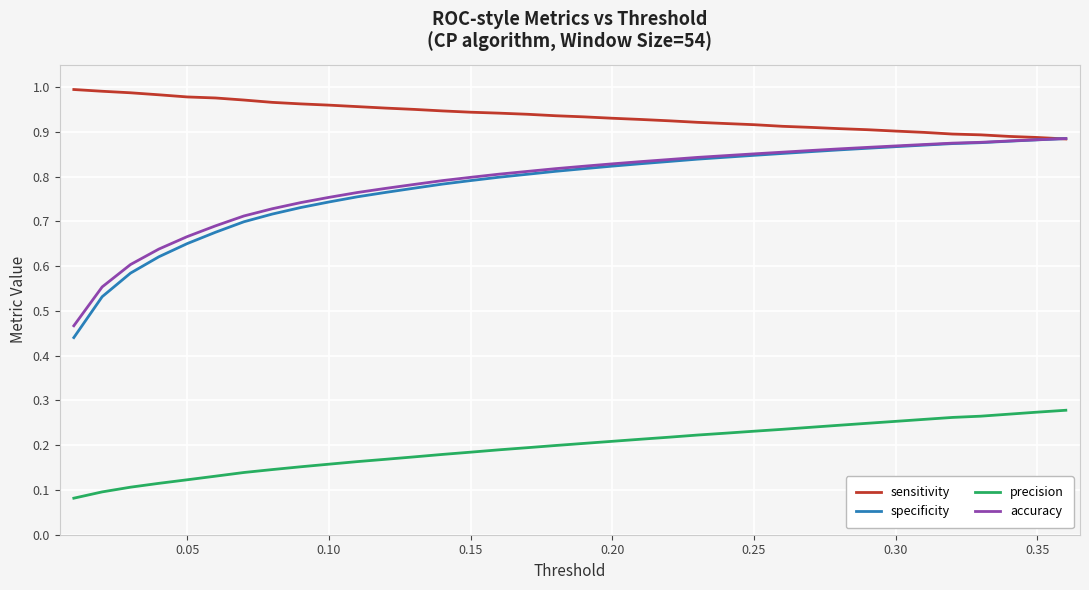

True or false: precision and specificity intersect in this chart.

False